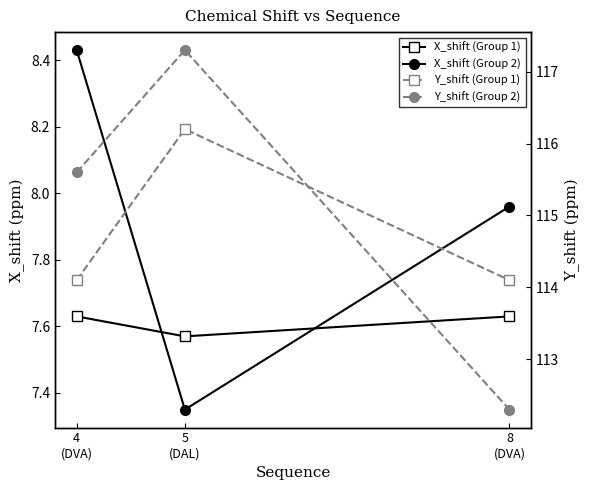

What is the value of the X_shift (Group 2) point at the 3rd from the left?

8.0